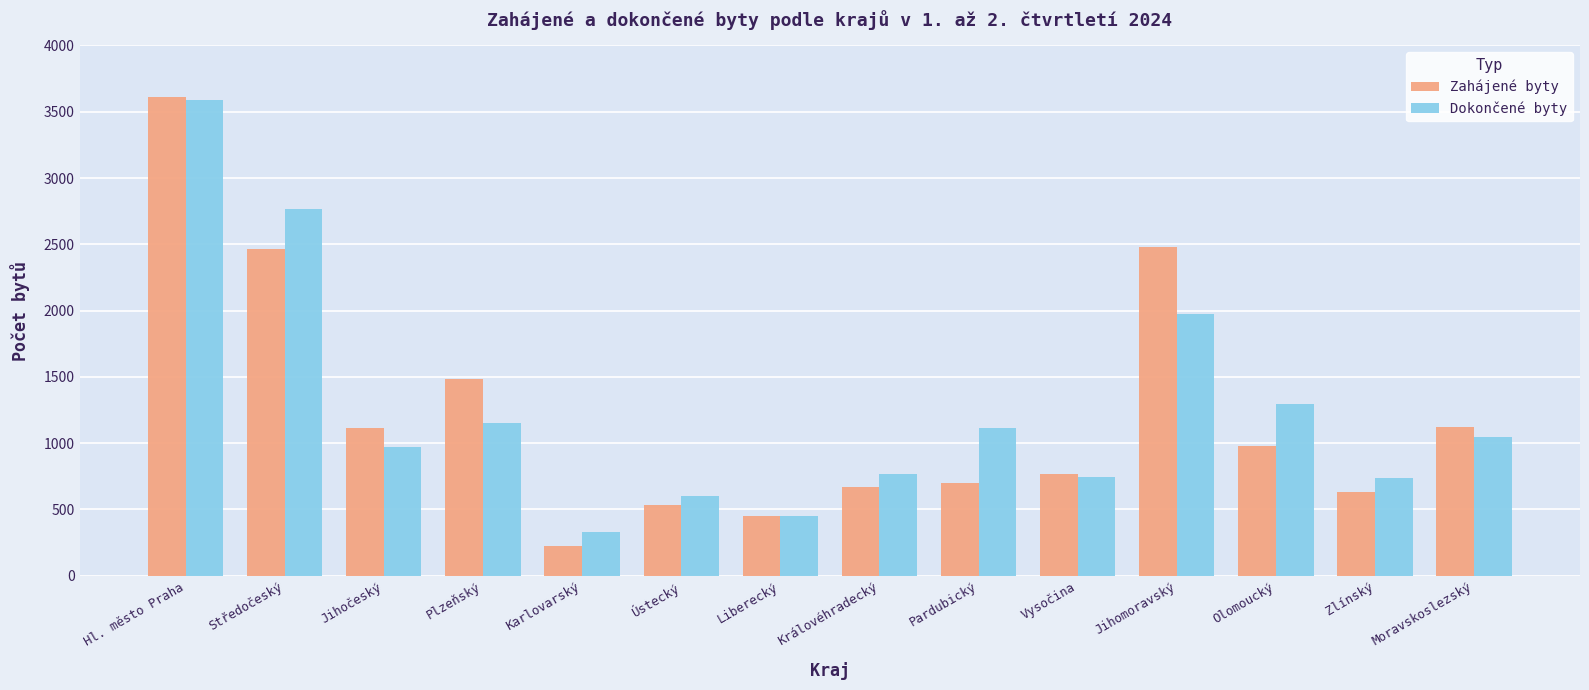

Where does the Dokončené byty series first go above 1048?

Hl. město Praha